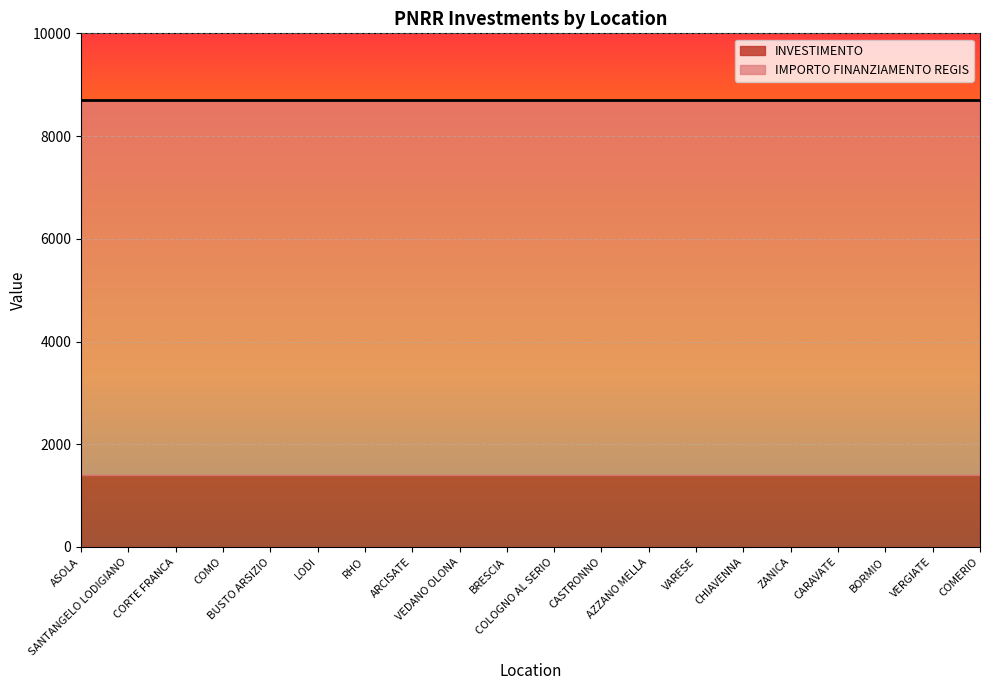

True or false: INVESTIMENTO has more than 0 interior local peaks.

False